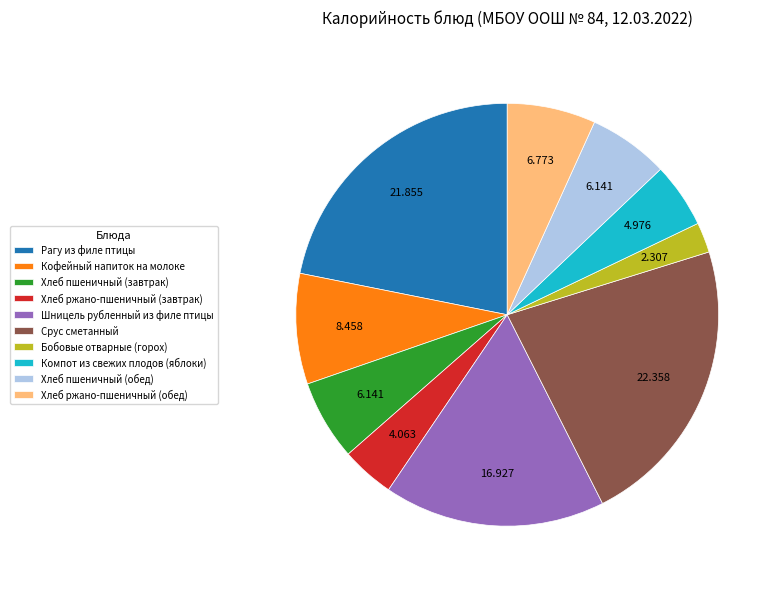

Which has a higher value, Кофейный напиток на молоке or Шницель рубленный из филе птицы?

Шницель рубленный из филе птицы